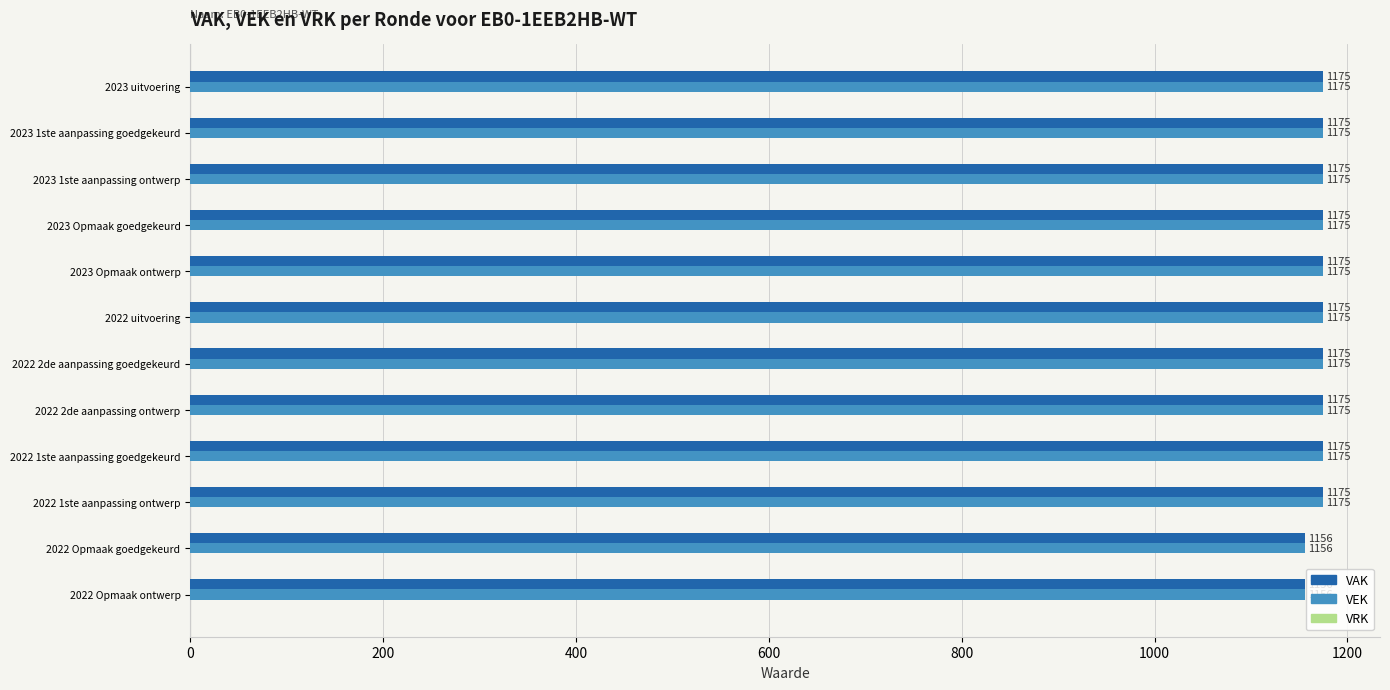

The value of VEK at 2022 2de aanpassing ontwerp is 358. True or false?

False